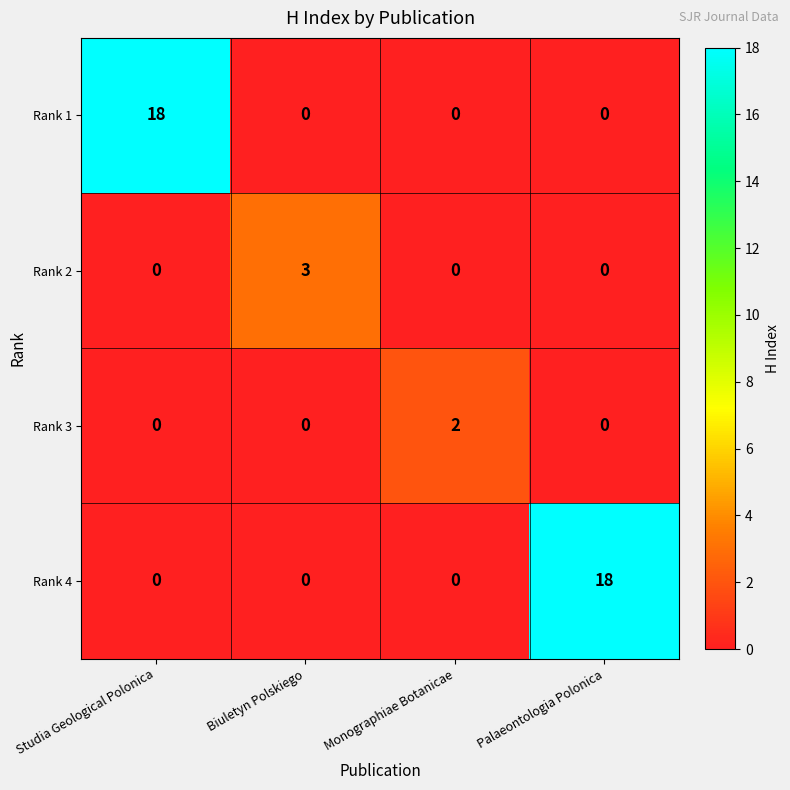

How many Rank 1 values are between 0 and 18?

4